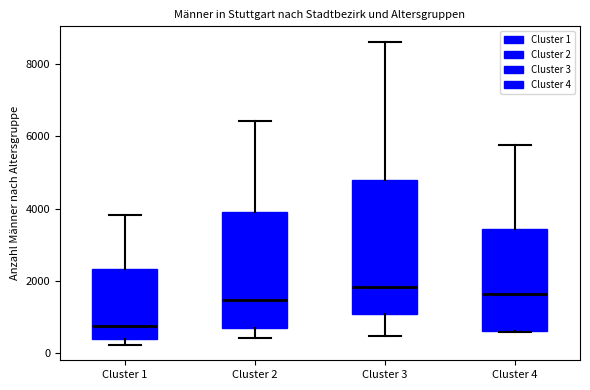

Reading left to right, transcribe this box plot: for each box, give where its median line is, the range the box spans, and where its two whiskers end, as read against the y-axis. The values are not printed on the chart, so give them approximately, as read against the axis.

Cluster 1: median 800, box 400 to 2400, whiskers 200 to 3800
Cluster 2: median 1400, box 600 to 3800, whiskers 400 to 6400
Cluster 3: median 1800, box 1000 to 4800, whiskers 400 to 8600
Cluster 4: median 1600, box 600 to 3400, whiskers 600 to 5800